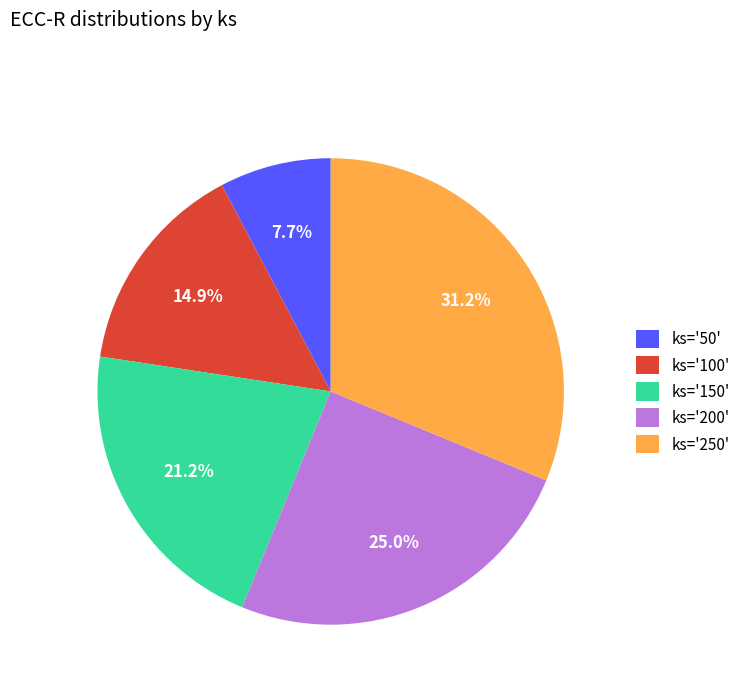

Does ks='250' account for over 50% of the chart?

No